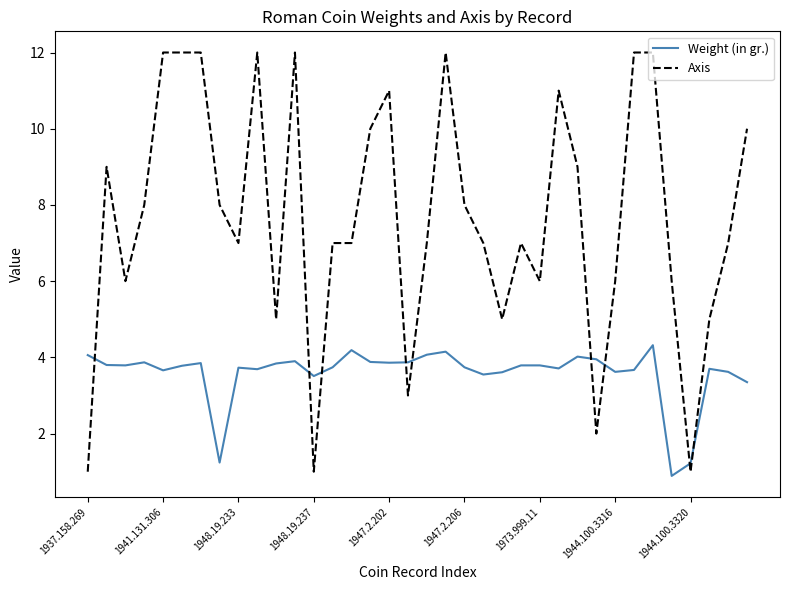

True or false: Weight (in gr.) and Axis intersect in this chart.

True